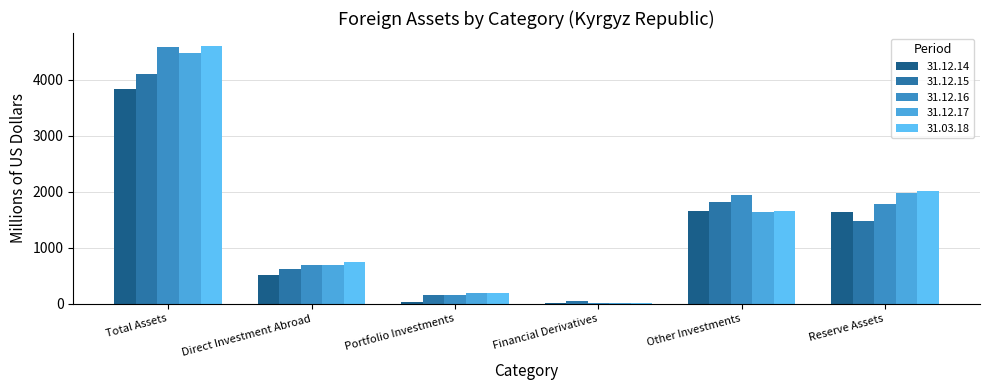

Which series has the widest spread of values?

31.03.18